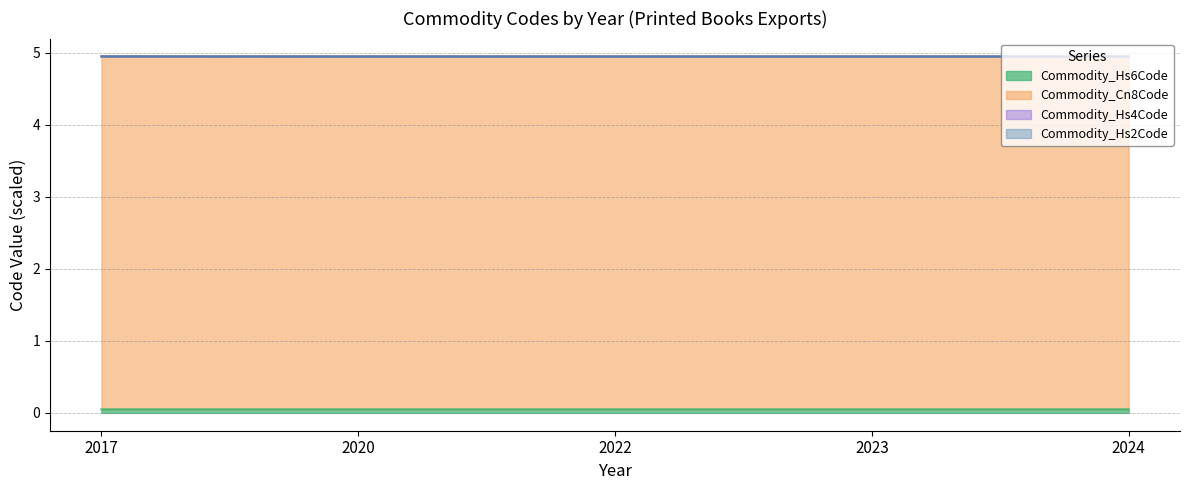

At which category does the chart reach its minimum across all series?

2020